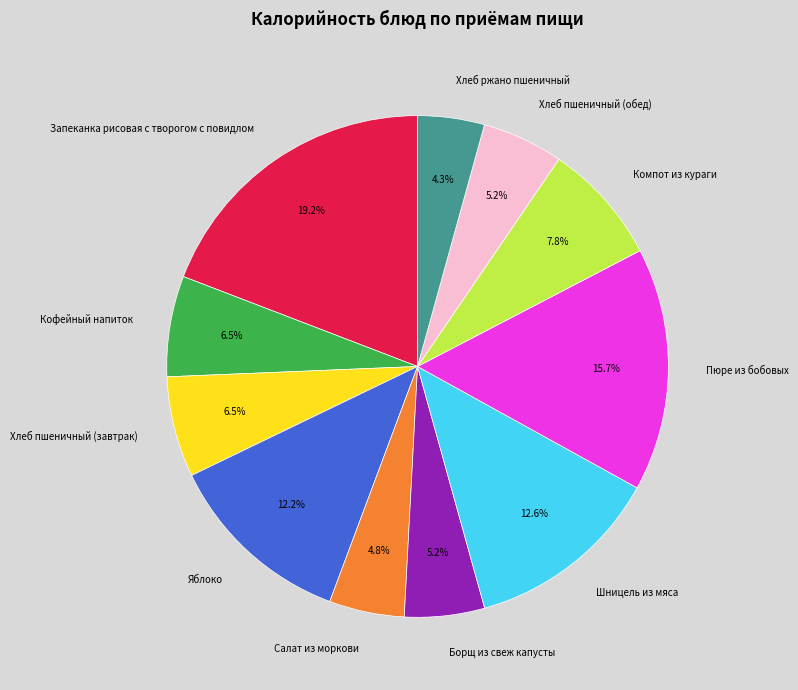

Is there a majority slice in this chart?

No